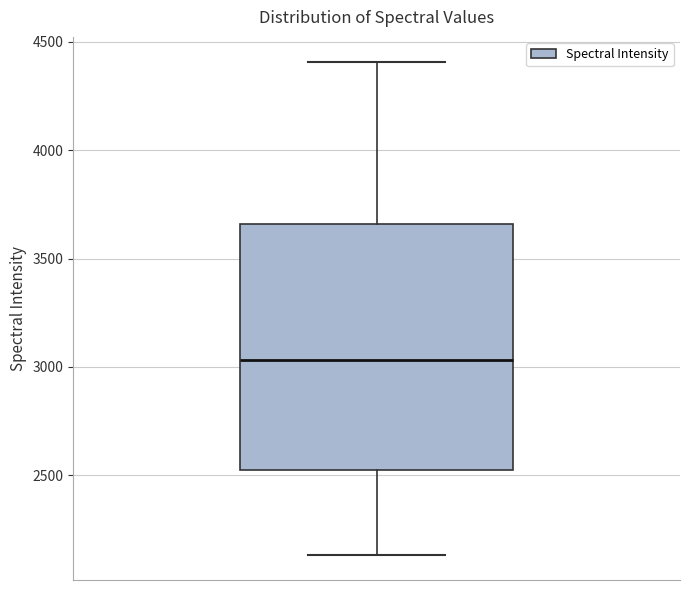

Read this box plot against the y-axis: the position of the median line, the range covered by the box, and the ends of both whiskers. The values are not printed on the chart, so give them approximately, as read against the axis.

median 3050, box 2500 to 3650, whiskers 2150 to 4400